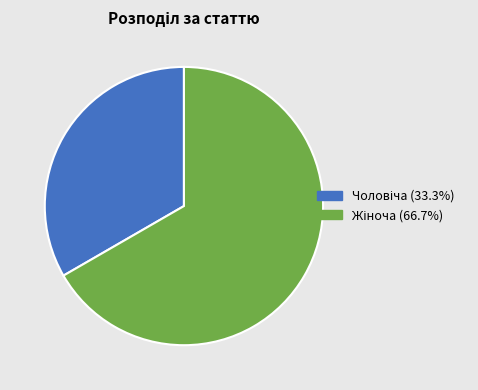

Does any single category account for the majority?

Yes